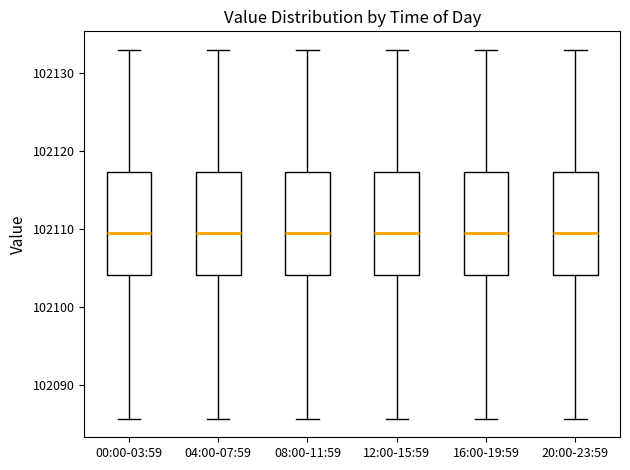

Reading left to right, read every box against the y-axis: the position of its median line, the range the box covers, and the ends of its whiskers. The values are not printed on the chart, so give them approximately, as read against the axis.

00:00-03:59: median 102109, box 102104 to 102117, whiskers 102086 to 102133
04:00-07:59: median 102109, box 102104 to 102117, whiskers 102086 to 102133
08:00-11:59: median 102109, box 102104 to 102117, whiskers 102086 to 102133
12:00-15:59: median 102109, box 102104 to 102117, whiskers 102086 to 102133
16:00-19:59: median 102109, box 102104 to 102117, whiskers 102086 to 102133
20:00-23:59: median 102109, box 102104 to 102117, whiskers 102086 to 102133